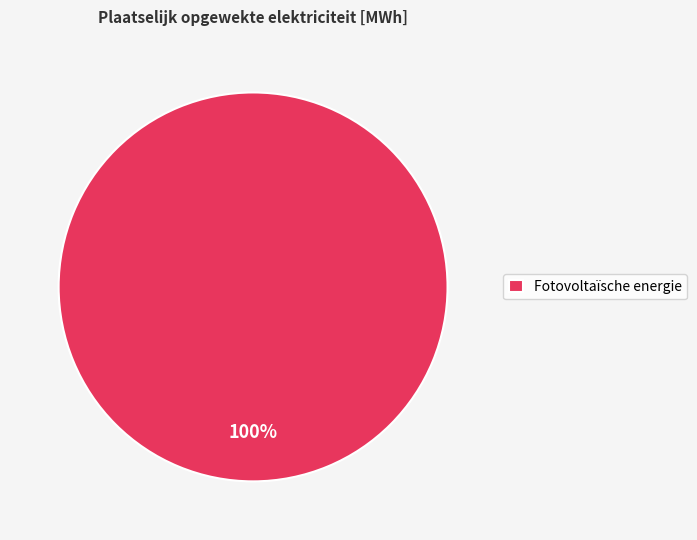

Count the number of slices in the pie.

1